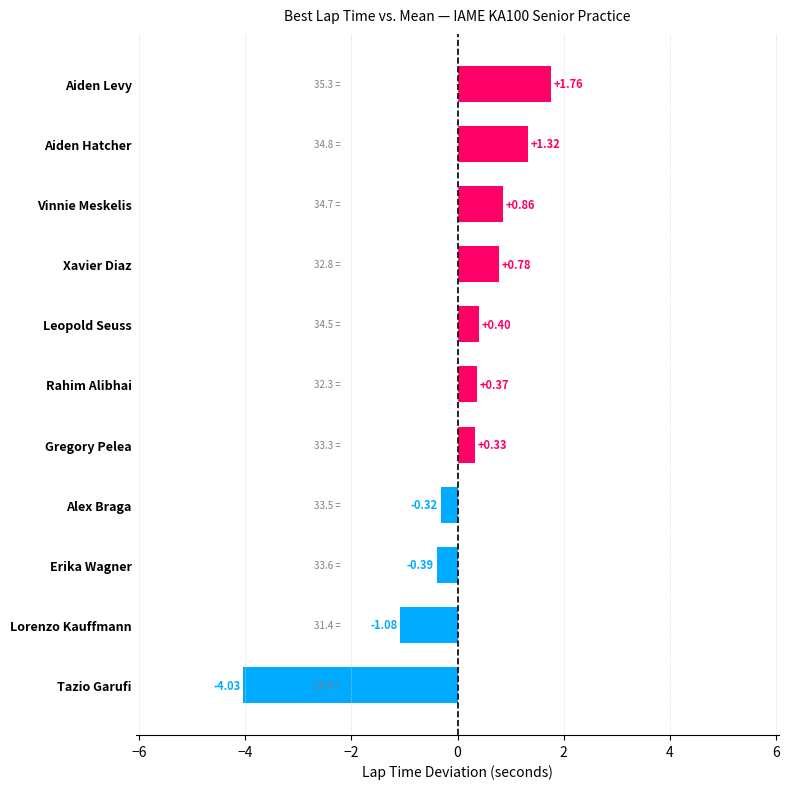

Are the bars horizontal?

Yes